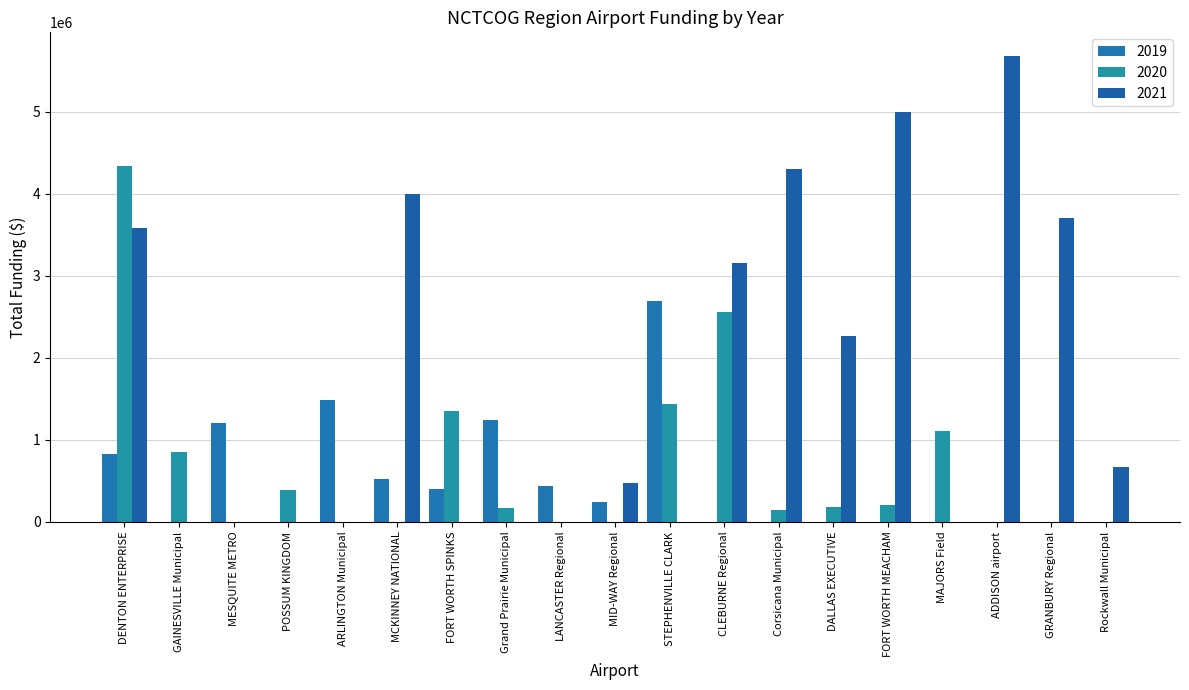

Which has a higher value, GRANBURY Regional or MID-WAY Regional?

MID-WAY Regional